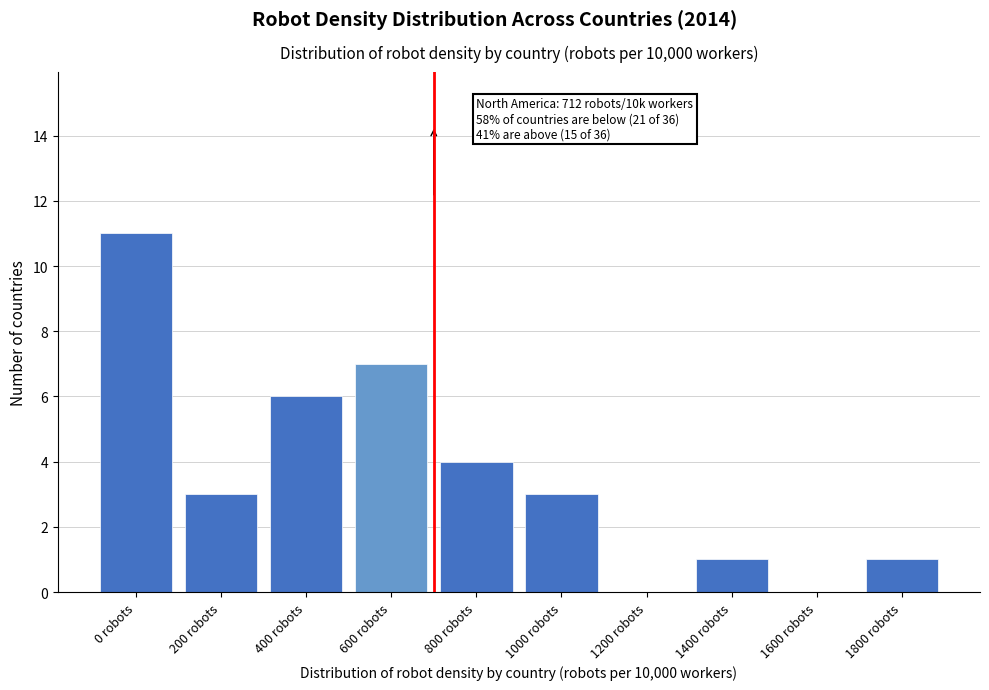

Reading left to right, extract all data points from this chart.

0 robots=11	200 robots=3	400 robots=6	600 robots=7	800 robots=4	1000 robots=3	1200 robots=0	1400 robots=1	1600 robots=0	1800 robots=1